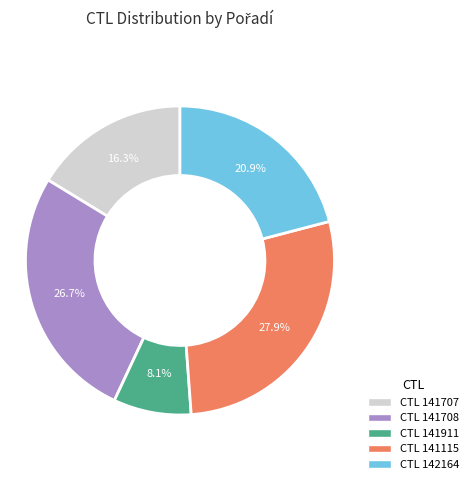

Does any single category account for the majority?

No